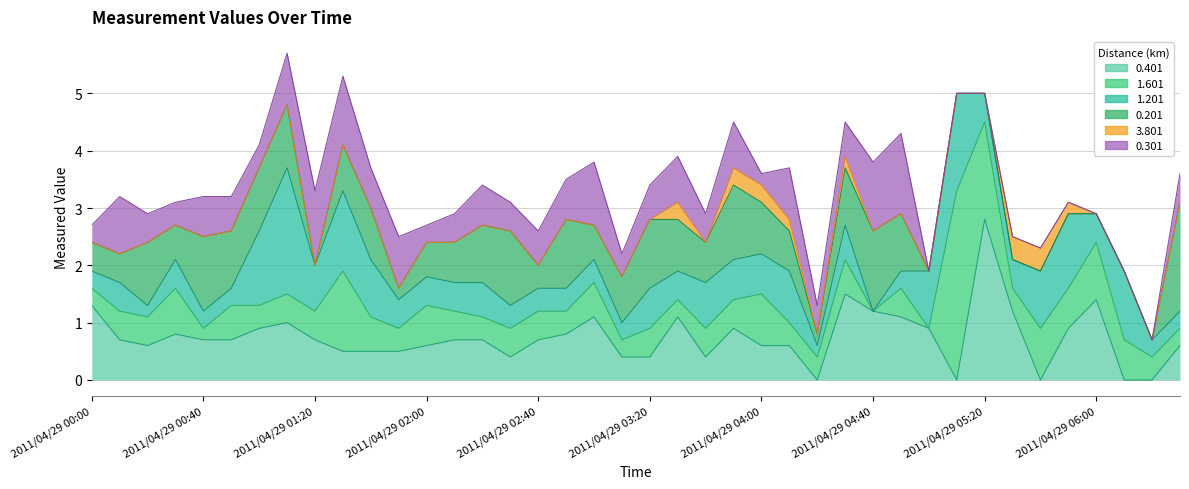

What is the difference between the second highest and minimum values in the 0.201 series?

1.4